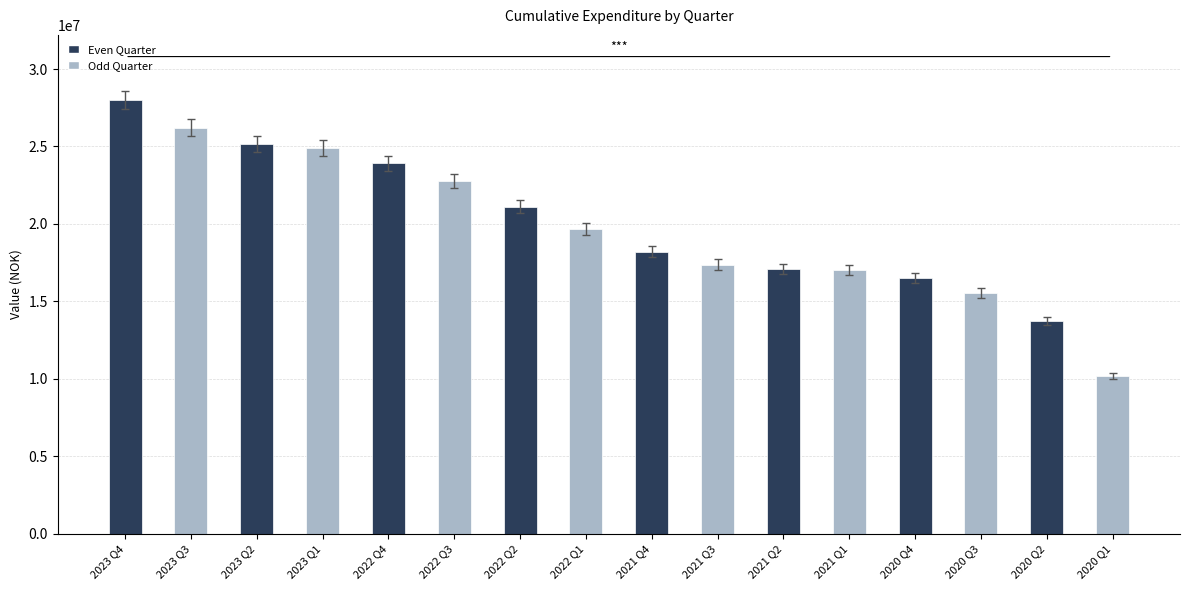

Read the value at 2020 Q1.

10189773.0